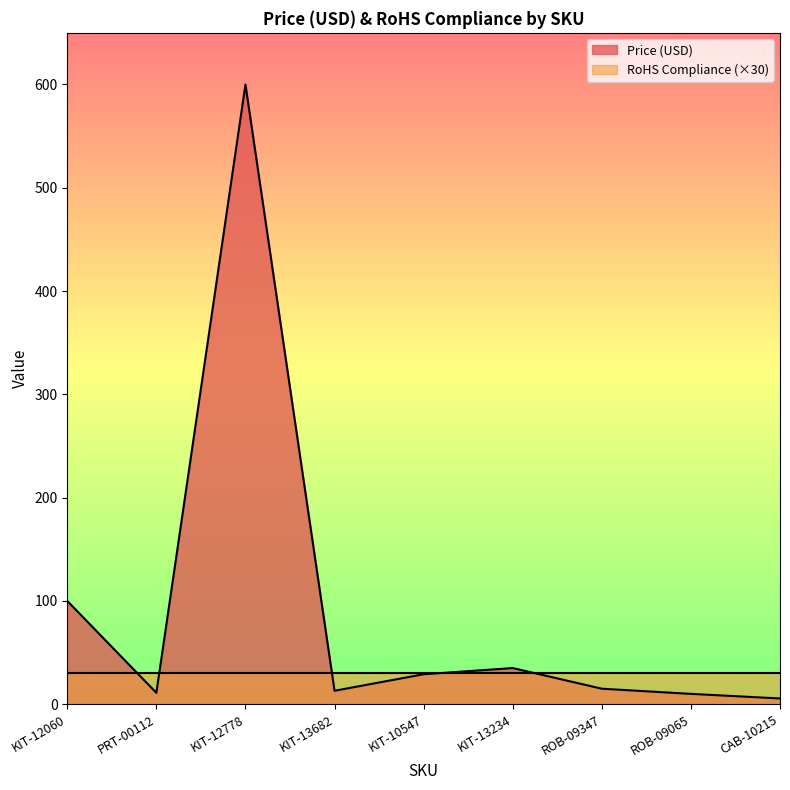

At which category does the chart reach its minimum across all series?

CAB-10215